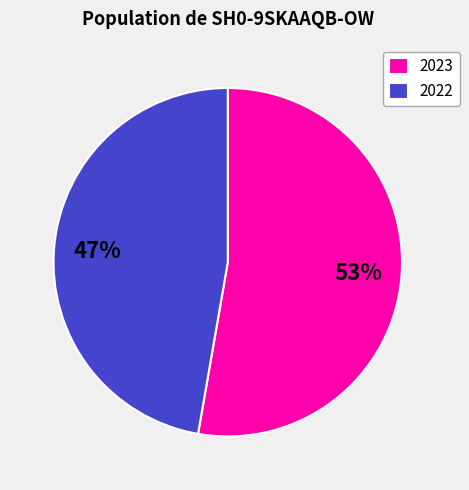

Is it true that 2022 is 47% of the pie?

True